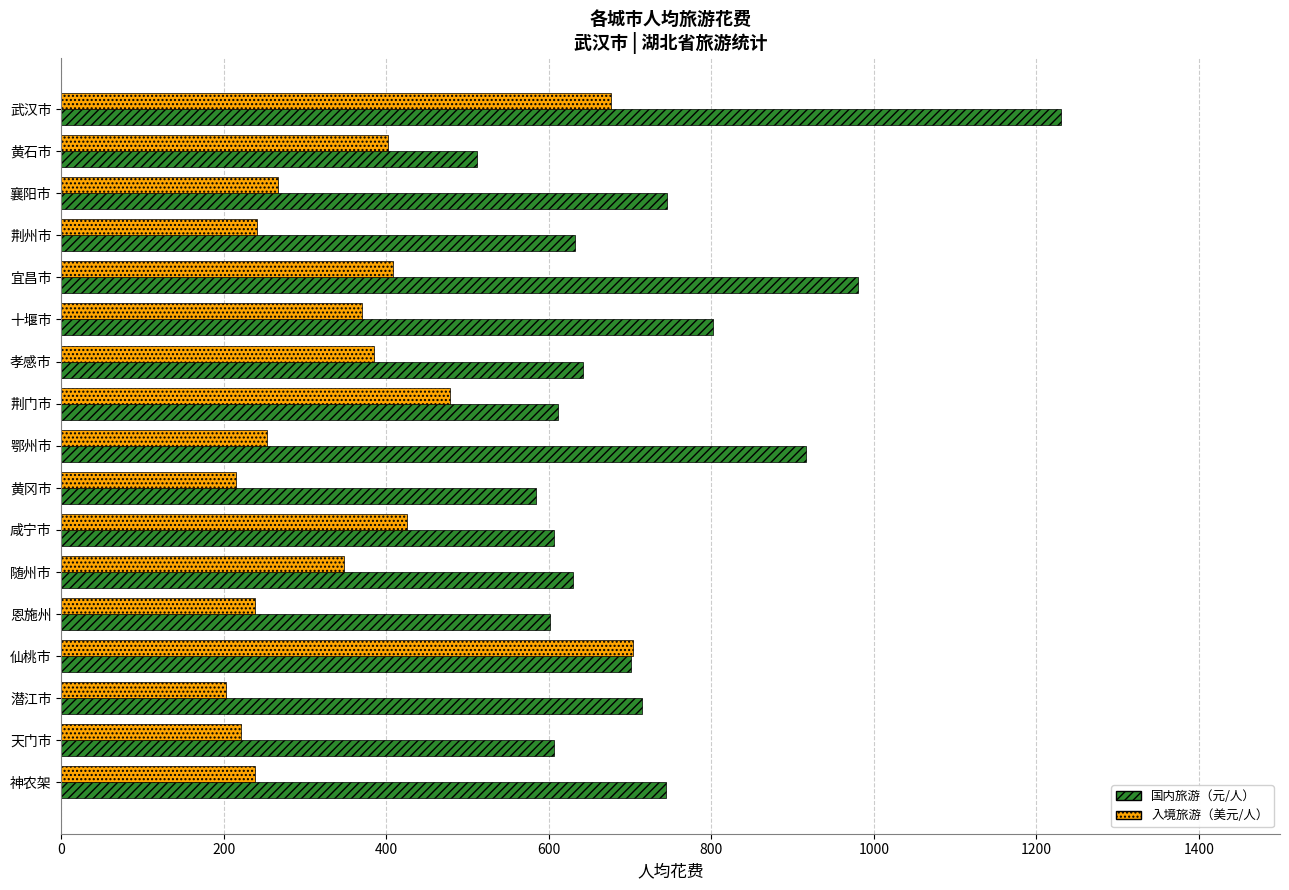

What is the spread (max minus min) of values at 黄冈市?

369.5